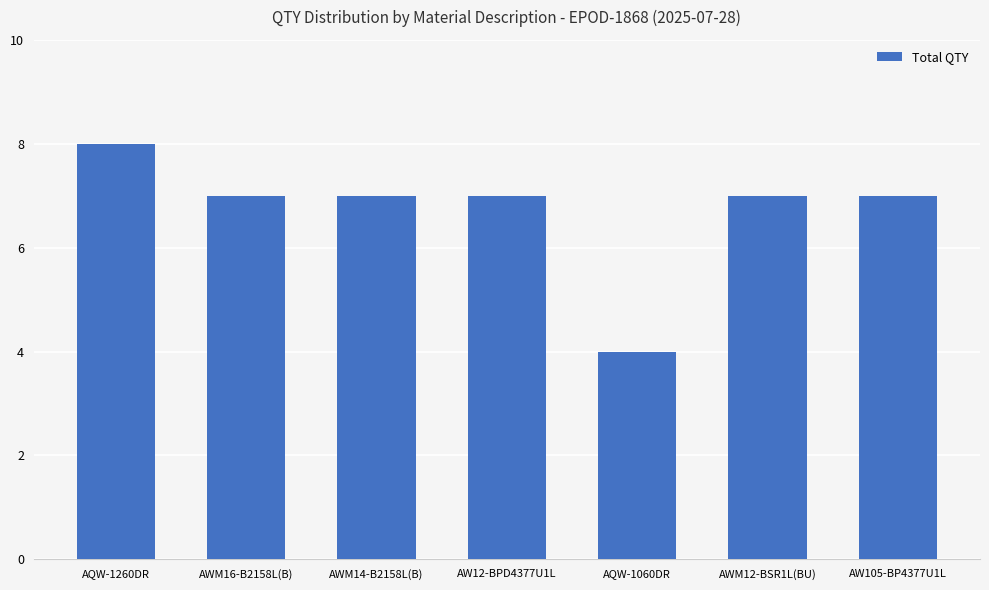

What is the change in value from AWM14-B2158L(B) to AQW-1060DR?

-3